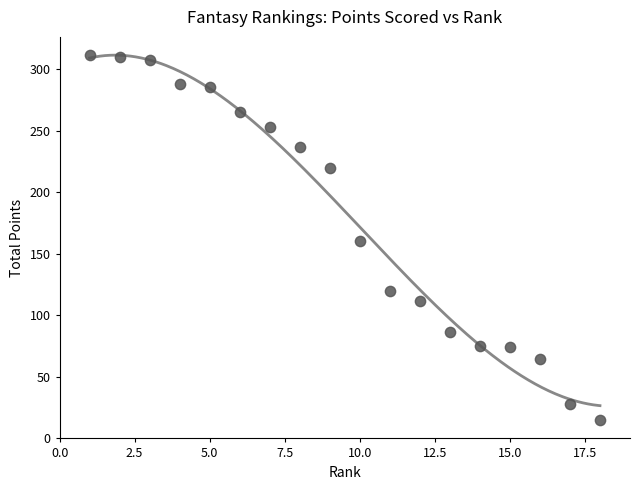

What is the range of X values (max minus min)?

17.0